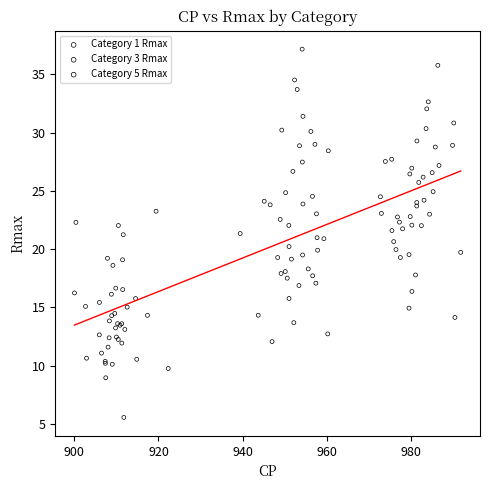

Which series reaches the minimum Y coordinate?

Category 5 Rmax